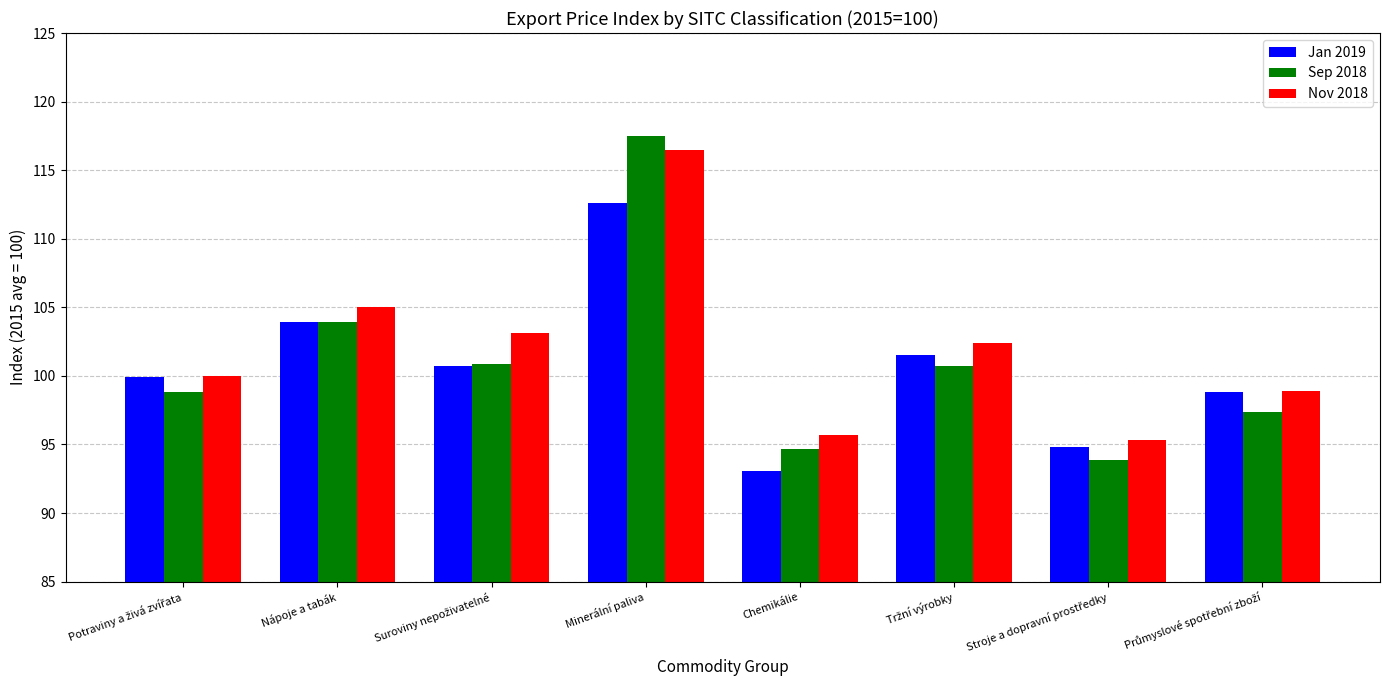

Reading left to right, extract all data points from this chart.

Jan 2019: 99.9	103.9	100.7	112.6	93.1	101.5	94.8	98.8
Sep 2018: 98.8	103.9	100.9	117.5	94.7	100.7	93.9	97.4
Nov 2018: 100.0	105.0	103.1	116.5	95.7	102.4	95.3	98.9